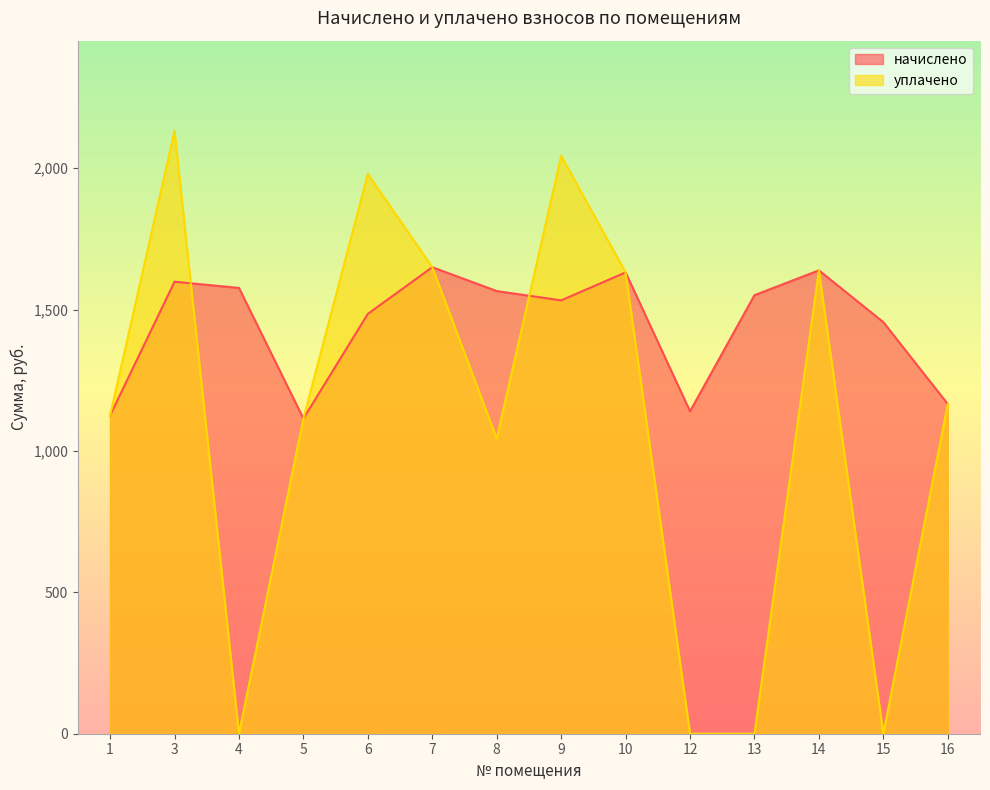

What is the sum of all уплачено values?

15523.1